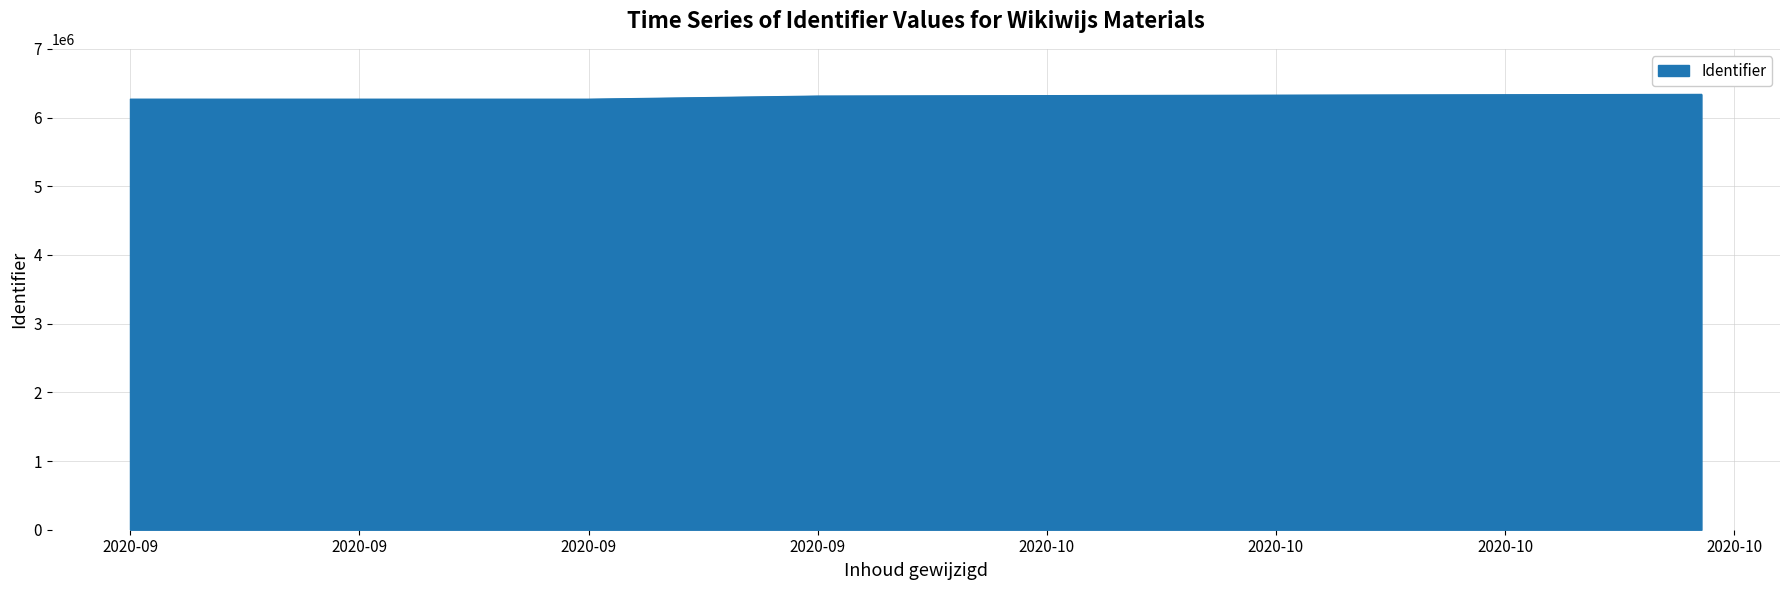

How many points are higher than both their immediate neighbors (excluding endpoints)?

1